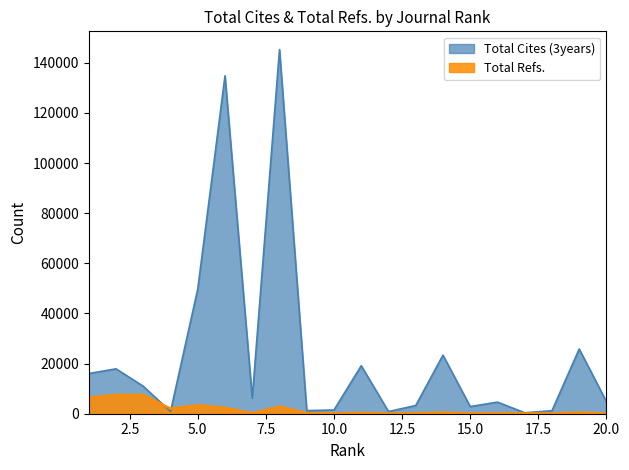

How many lines are shown in the chart?

2